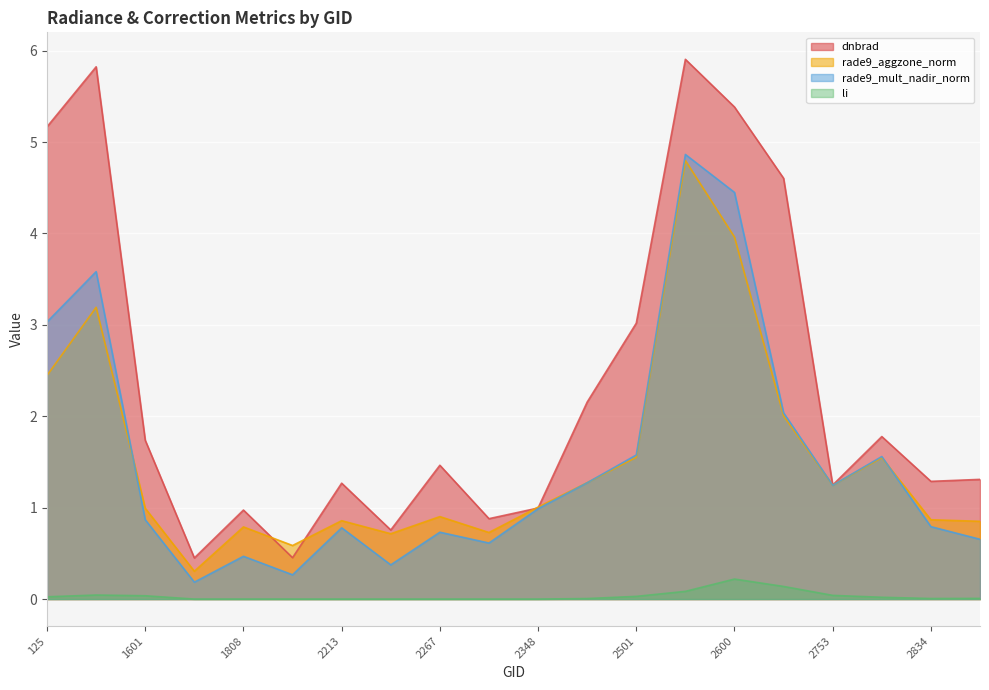

Which series has the largest range (max minus min)?

dnbrad